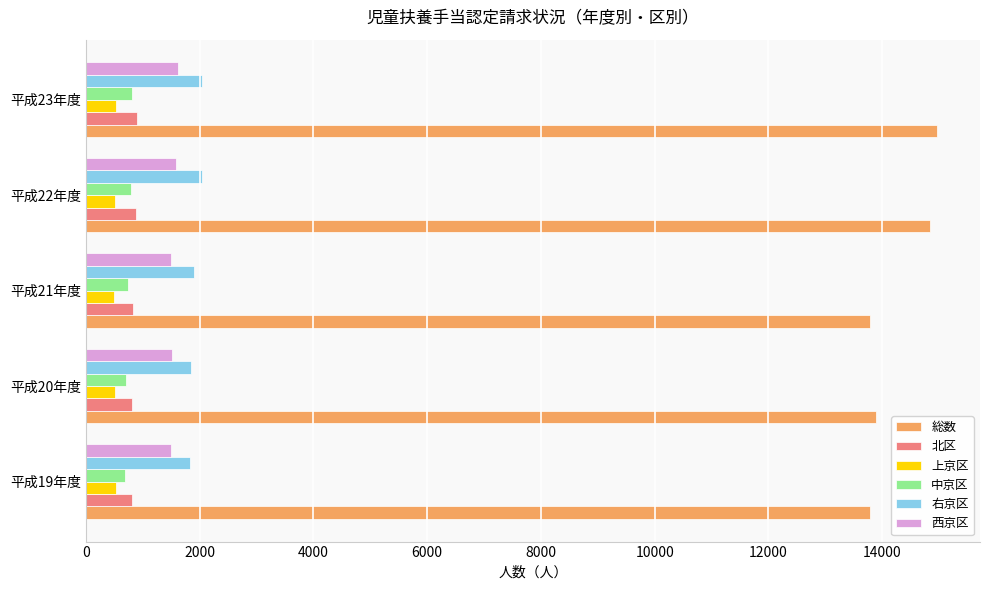

At how many categories does at least one series exceed 2995?

5